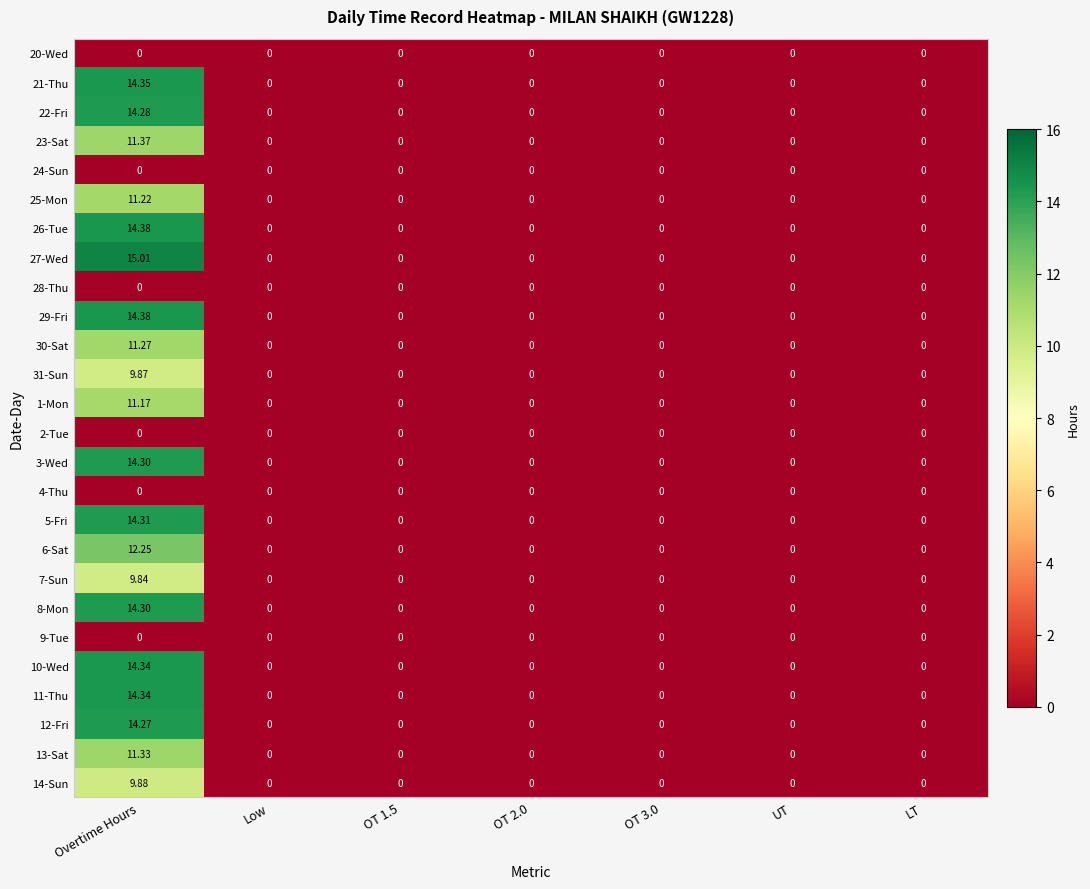

At which category is the sum across all series the highest?

Overtime Hours